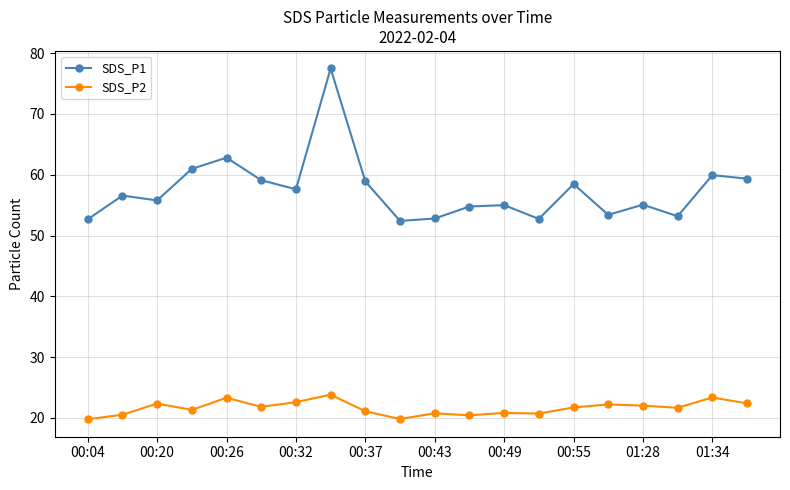

What is the value of the SDS_P2 point at the 10th from the left?

19.8